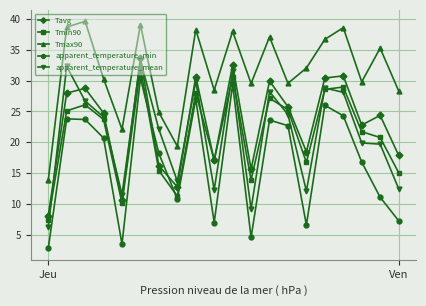

What is the value of the apparent_temperature_min point at the 11th from the left?

29.4